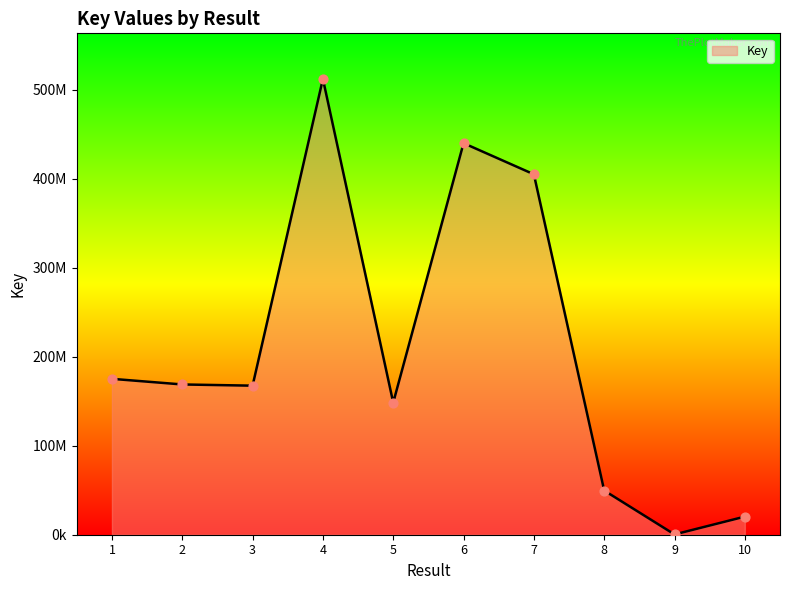

What is the change in value from 3 to 9?

-167150695